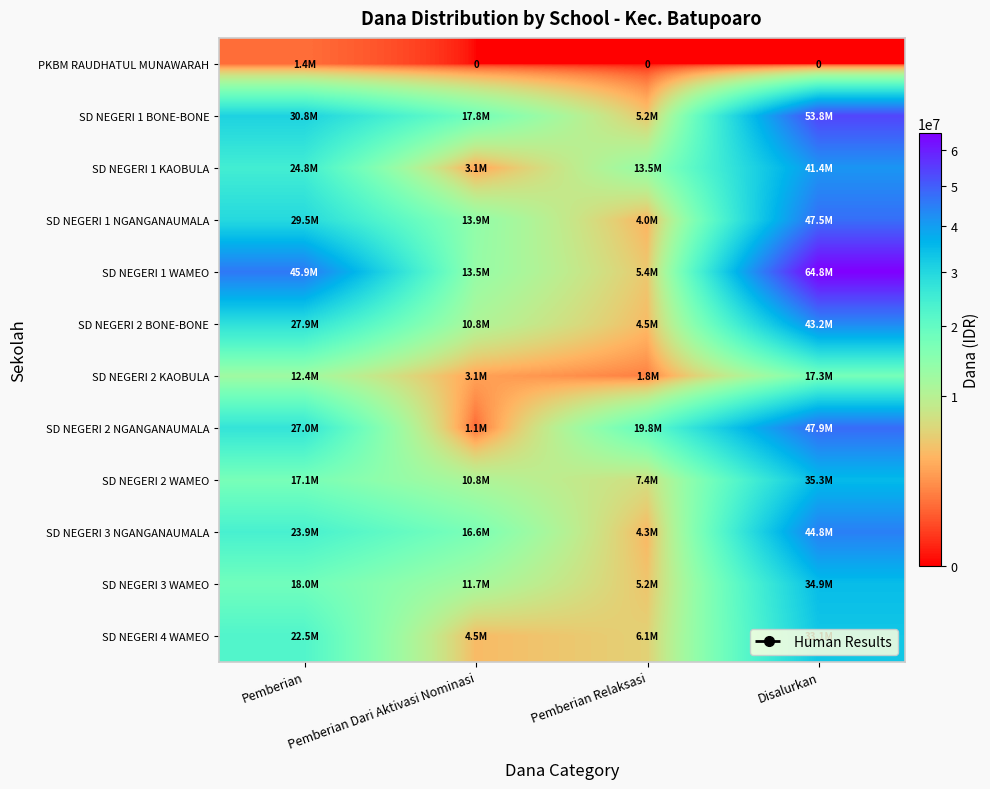

What is the highest value of the PKBM RAUDHATUL MUNAWARAH series?

1350000